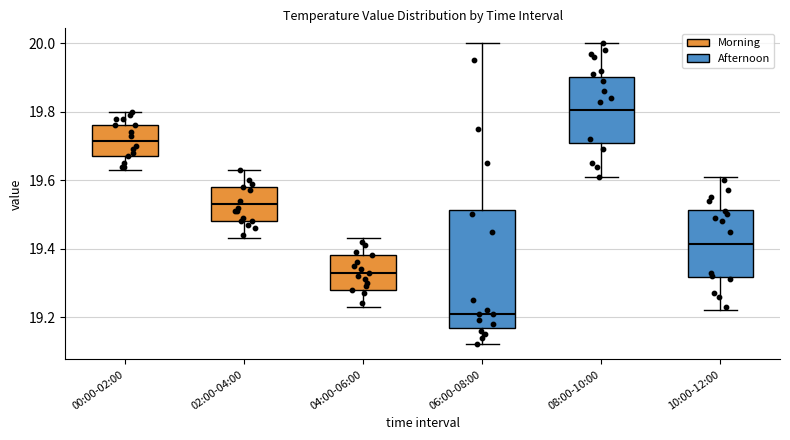

Reading left to right, read every box against the y-axis: the position of its median line, the range the box covers, and the ends of its whiskers. The values are not printed on the chart, so give them approximately, as read against the axis.

00:00-02:00: median 19.72, box 19.68 to 19.76, whiskers 19.64 to 19.80
02:00-04:00: median 19.54, box 19.48 to 19.58, whiskers 19.44 to 19.64
04:00-06:00: median 19.34, box 19.28 to 19.38, whiskers 19.24 to 19.44
06:00-08:00: median 19.22, box 19.16 to 19.52, whiskers 19.12 to 20.00
08:00-10:00: median 19.80, box 19.70 to 19.90, whiskers 19.62 to 20.00
10:00-12:00: median 19.42, box 19.32 to 19.52, whiskers 19.22 to 19.62